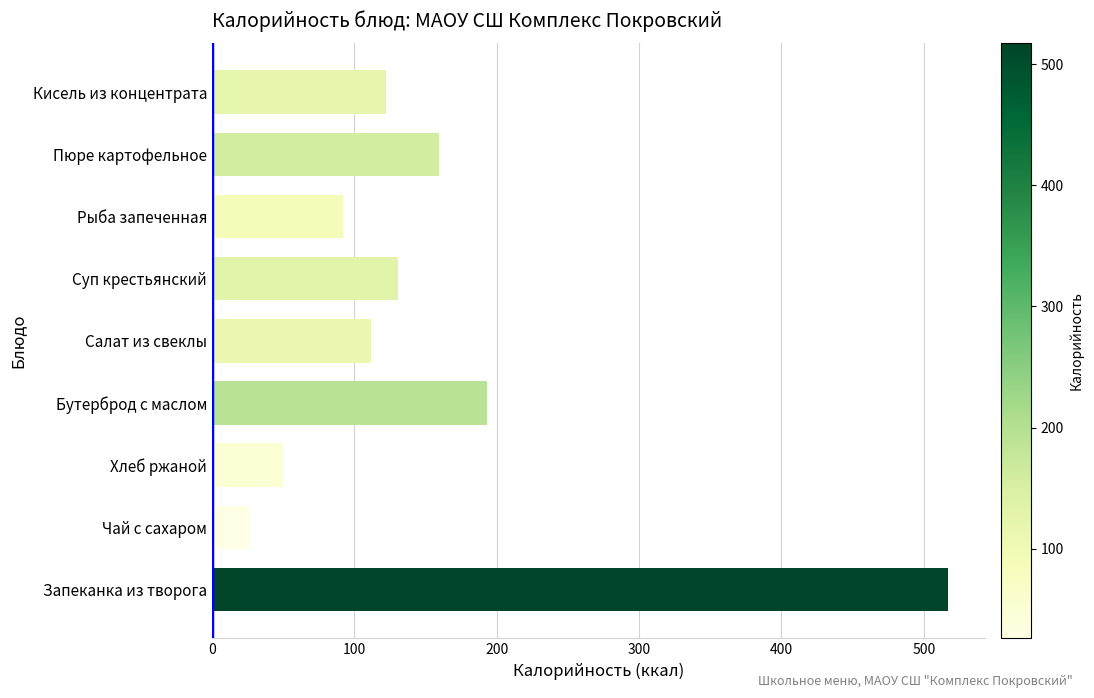

What is the difference between the maximum and minimum values?

491.0